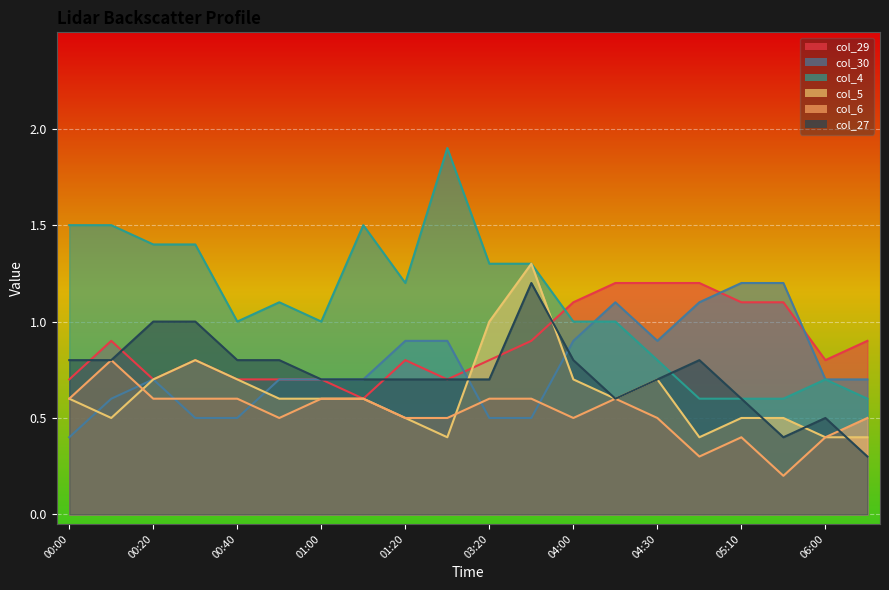

What is the difference between the col_6 values at 00:50 and 04:10?

0.1